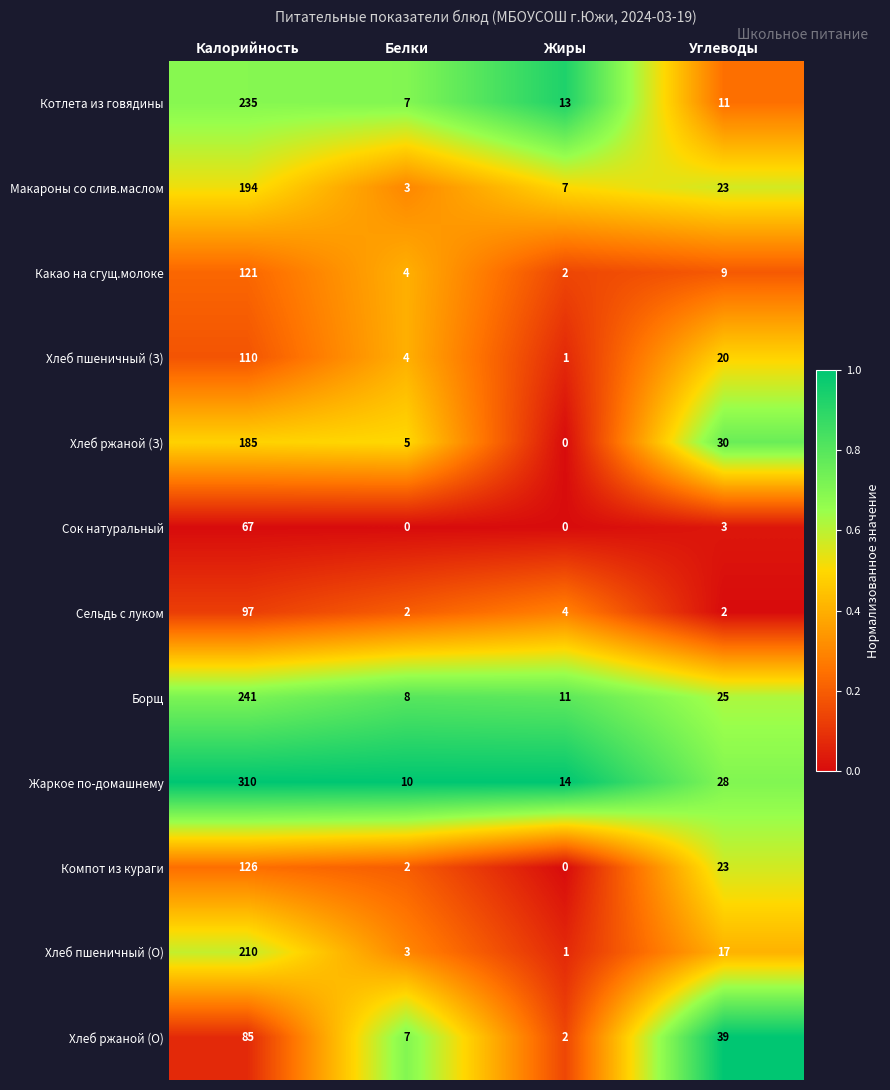

What is the maximum value for Хлеб ржаной (О)?

85